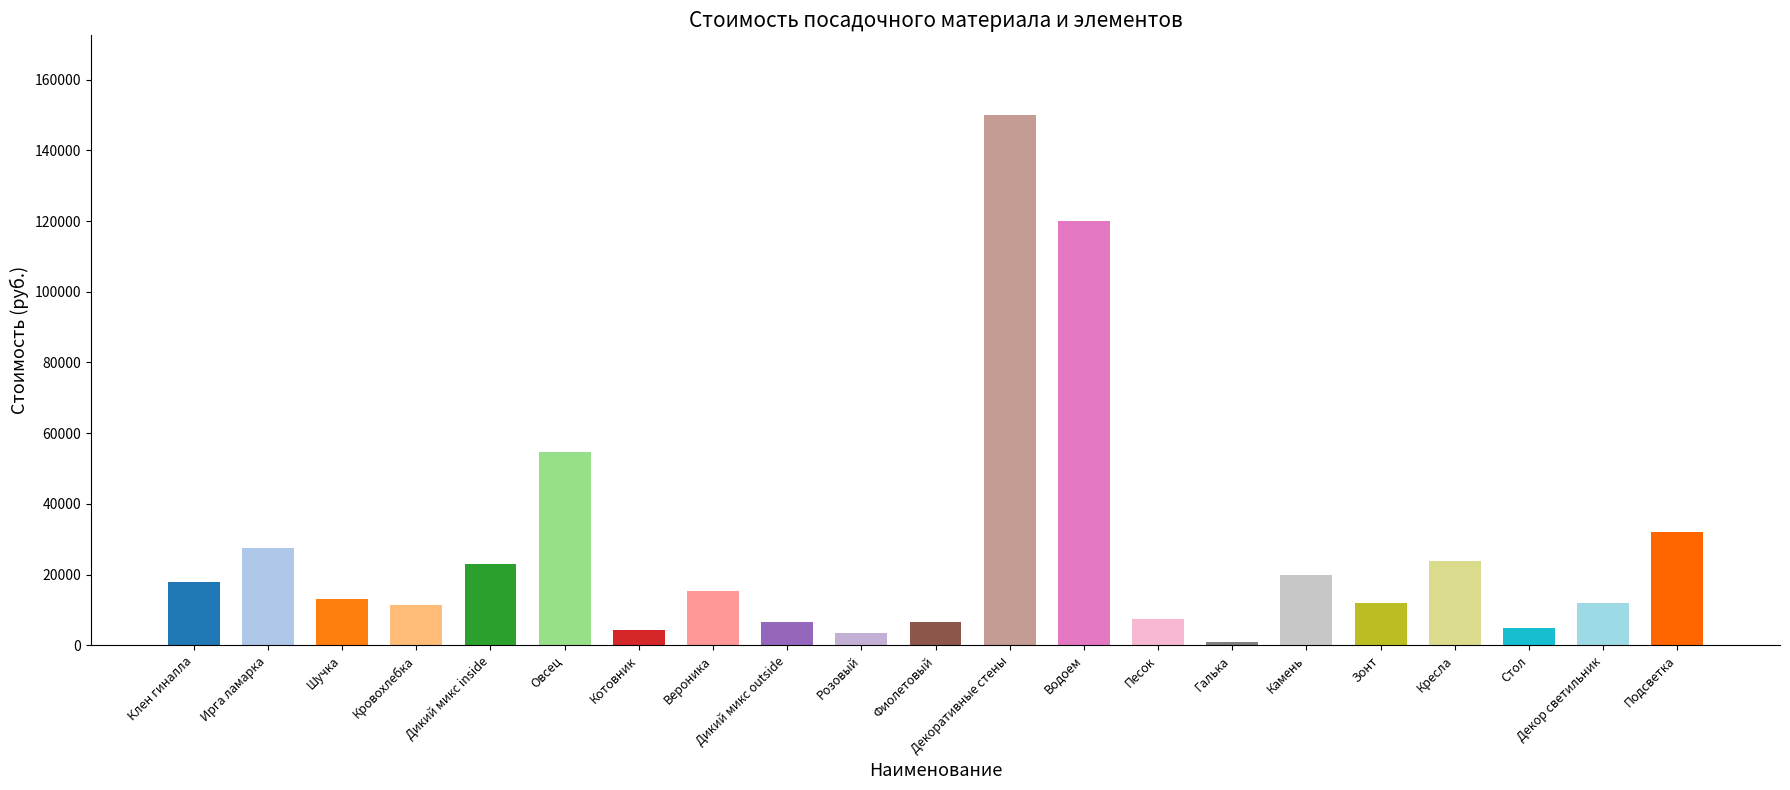

Approximately how many times larger is the value at Кровохлебка compared to Вероника?

0.8